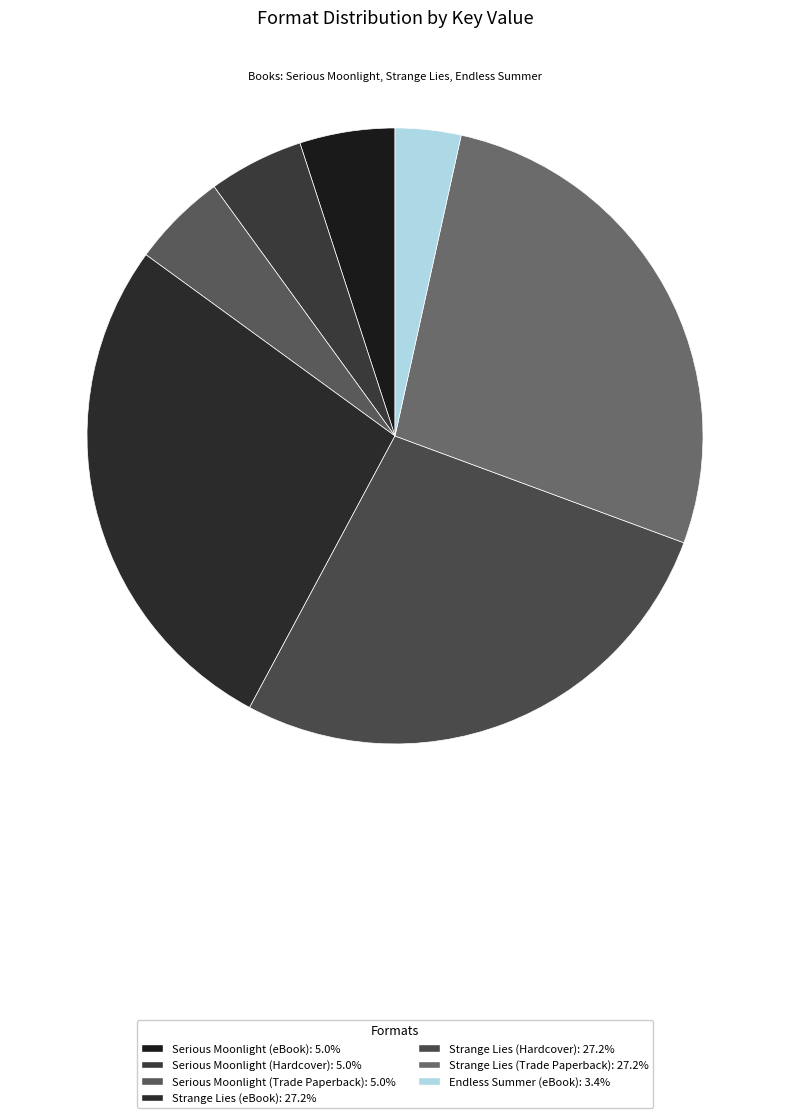

Is there a majority slice in this chart?

No